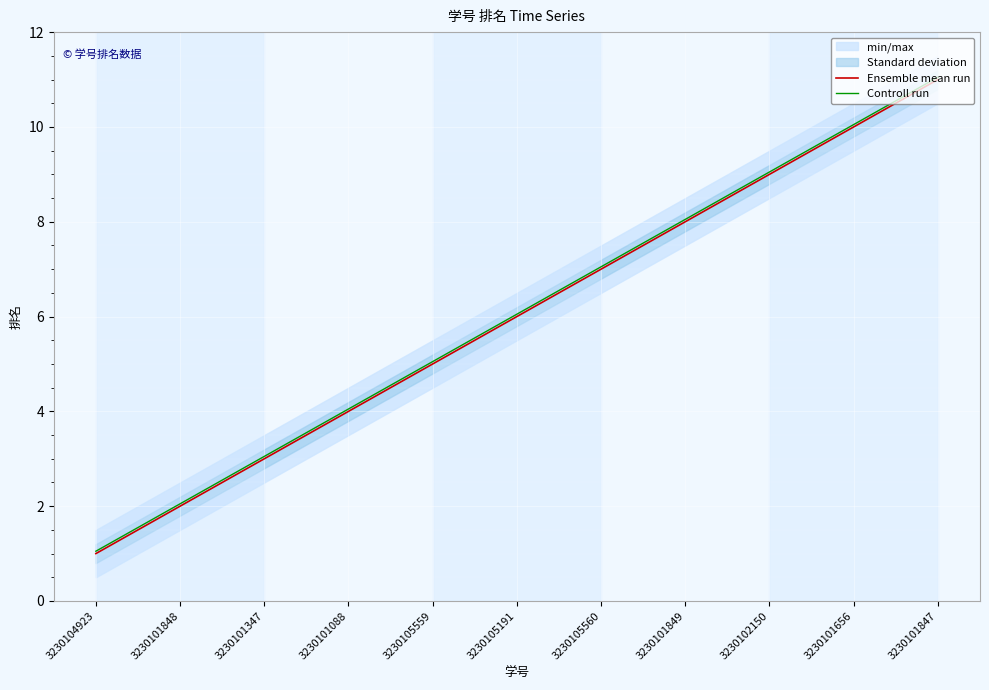

Reading left to right, what are all the values shown in this chart?

Ensemble mean run: 3230104923=1.0	3230101848=2.0	3230101347=3.0	3230101088=4.0	3230105559=5.0	3230105191=6.0	3230105560=7.0	3230101849=8.0	3230102150=9.0	3230101656=10.0	3230101847=11.0
Controll run: 3230104923=1.1	3230101848=2.0	3230101347=3.0	3230101088=4.0	3230105559=5.0	3230105191=6.0	3230105560=7.0	3230101849=8.1	3230102150=9.1	3230101656=10.1	3230101847=11.1